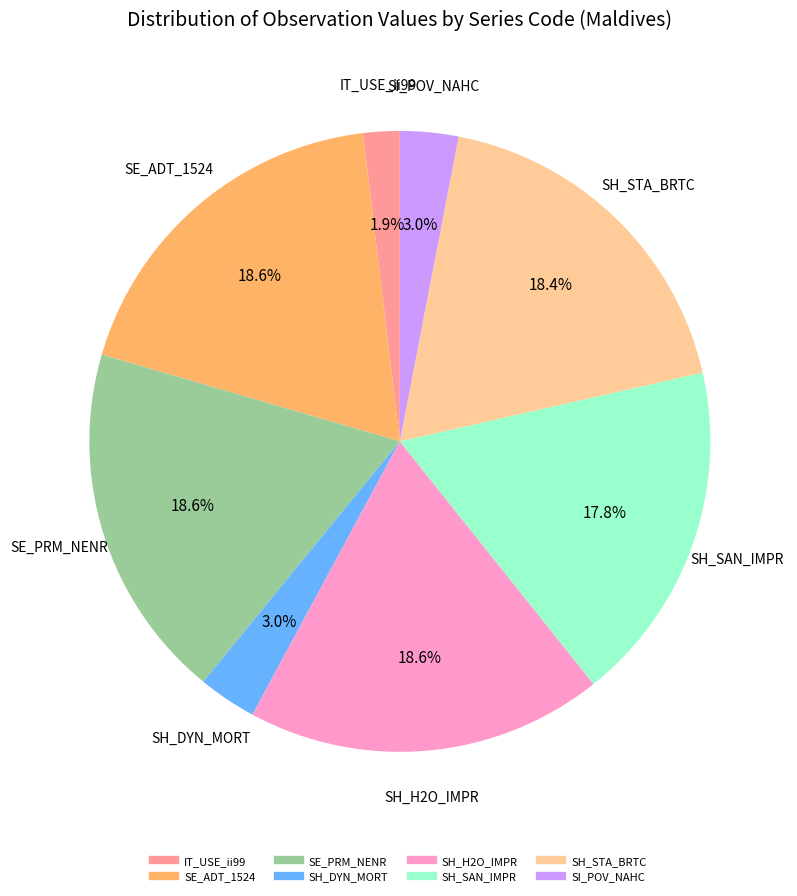

How much of the chart is everything except SE_ADT_1524?

81.4%